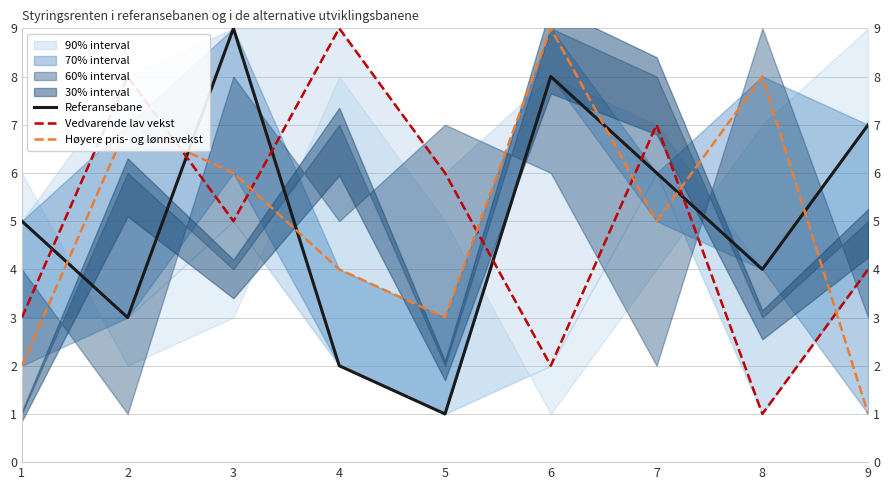

In Vedvarende lav vekst, how many points are higher than both neighbors (excluding endpoints)?

3